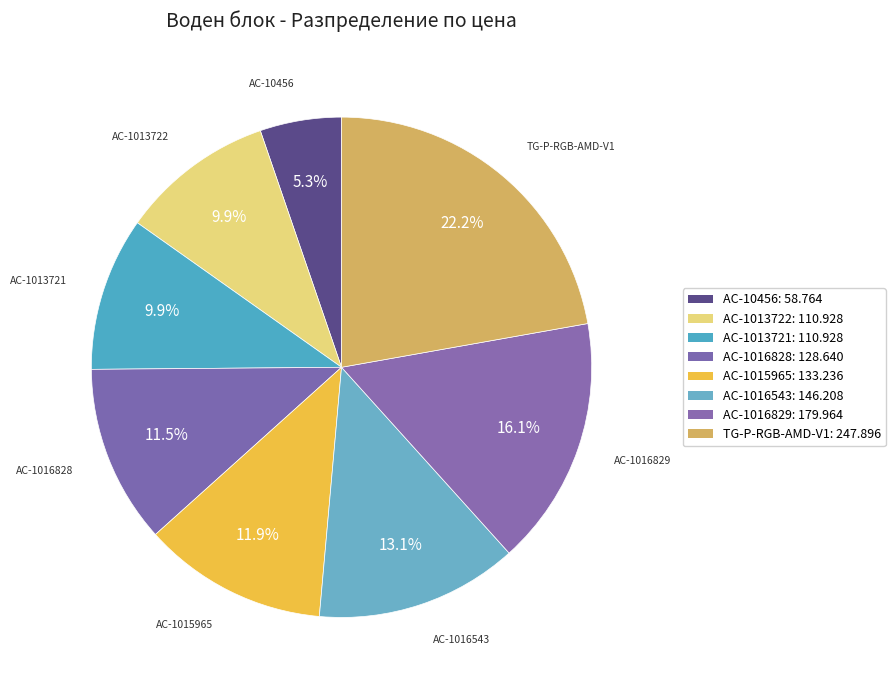

How much of the chart is everything except AC-1016828?

88.5%